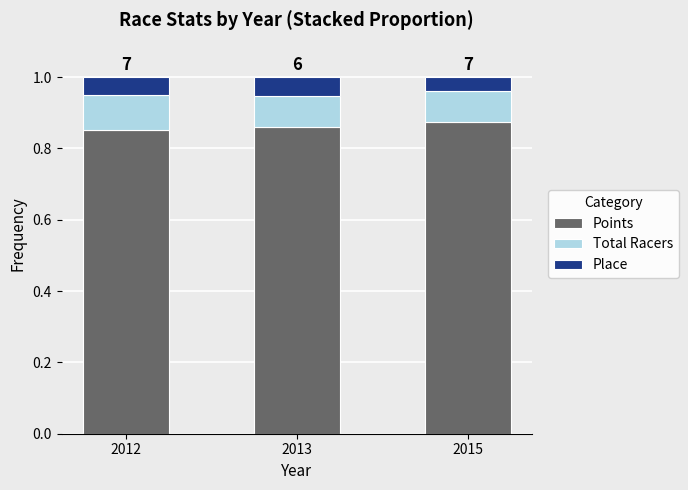

Count the Points values in the range 0 to 1.

3